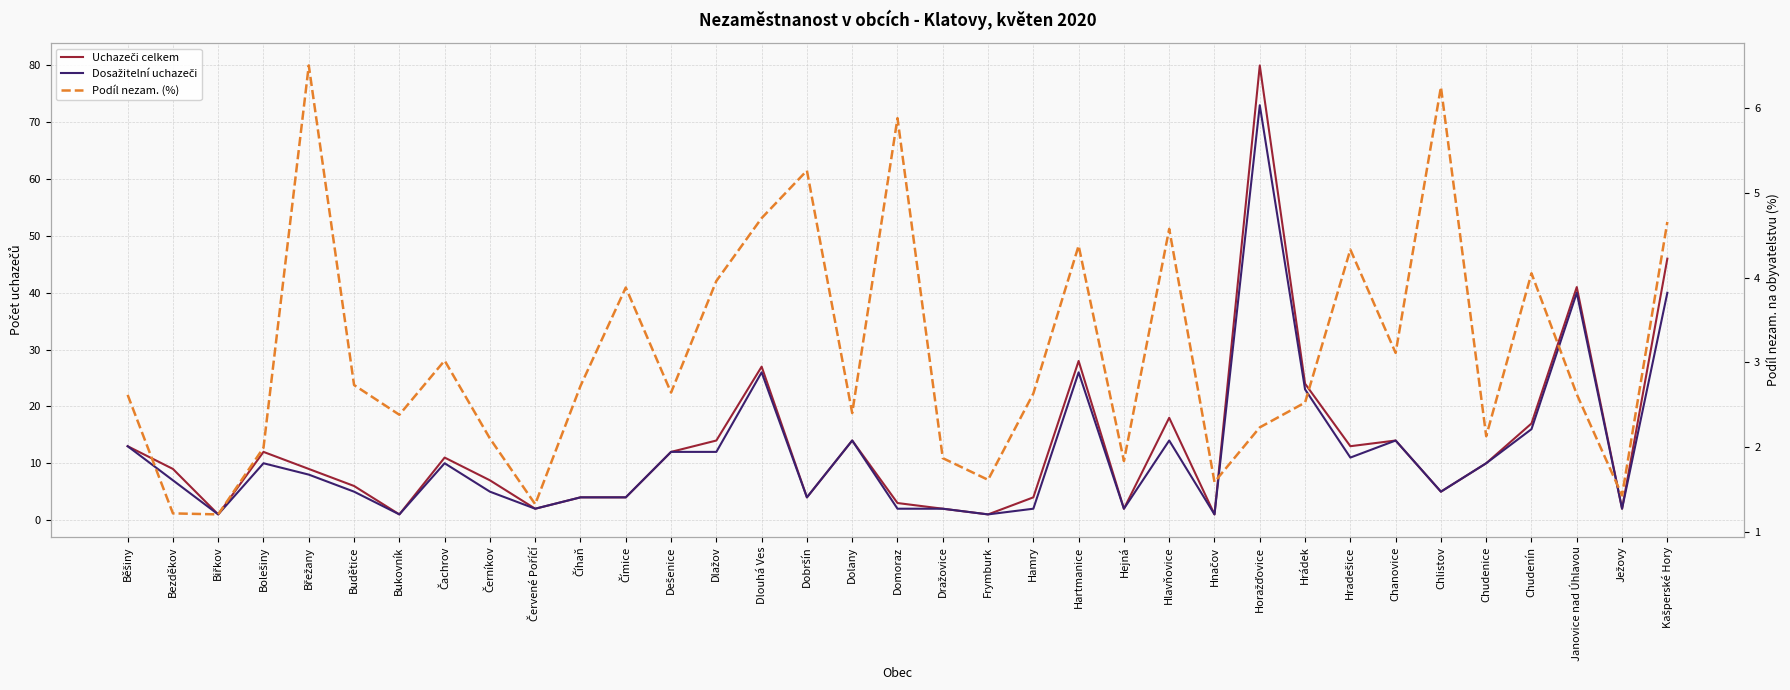

What is the total value across all series at Budětice?

13.7